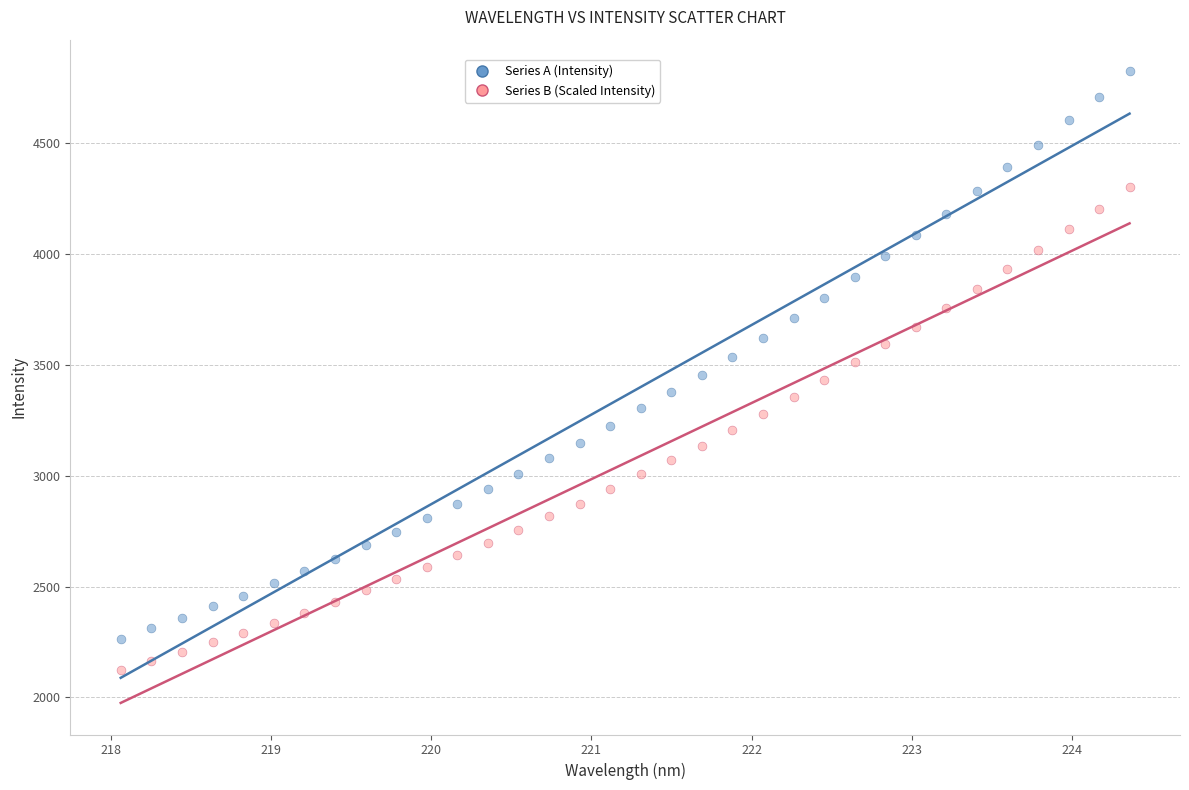

Which series has the largest Y range (max minus min)?

Series A (Intensity)